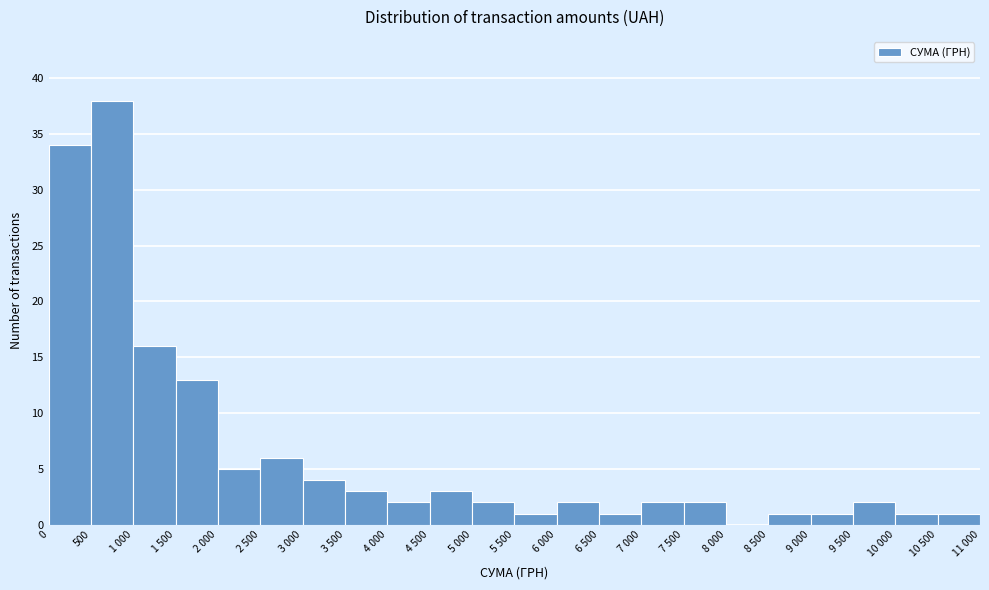

Reading left to right, extract all data points from this chart.

0=34	500=38	1 000=16	1 500=13	2 000=5	2 500=6	3 000=4	3 500=3	4 000=2	4 500=3	5 000=2	5 500=1	6 000=2	6 500=1	7 000=2	7 500=2	8 000=0	8 500=1	9 000=1	9 500=2	10 000=1	10 500=1